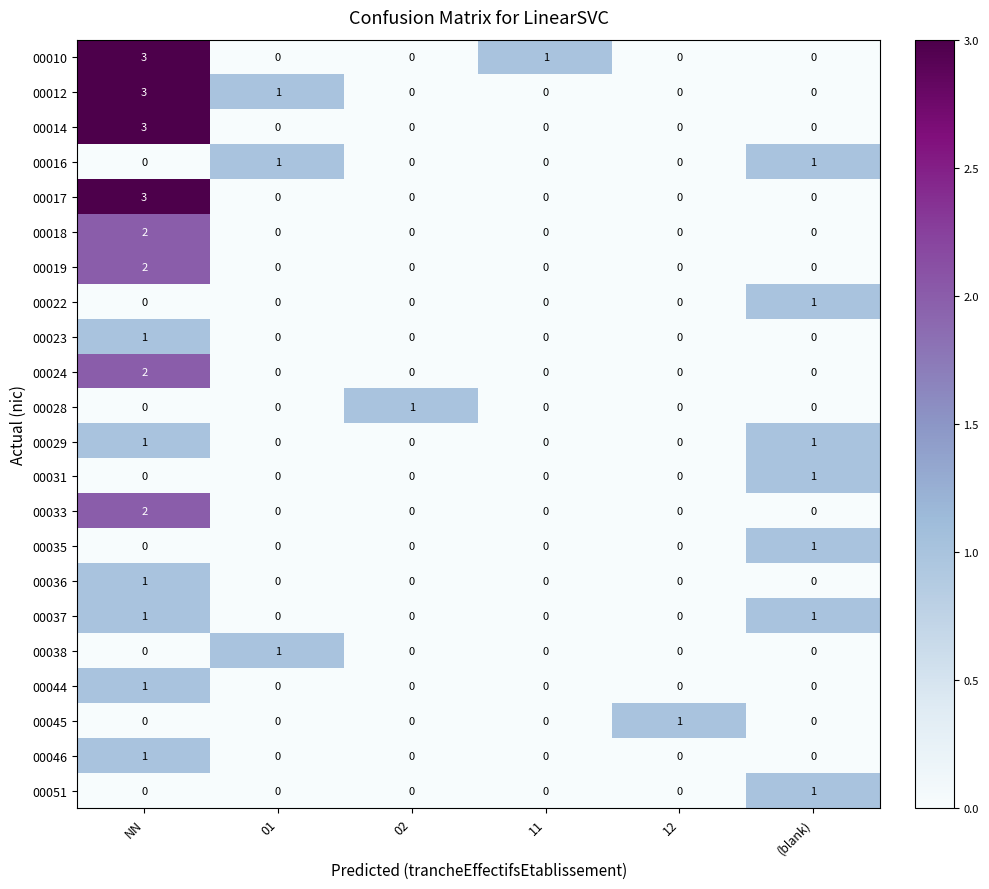

Is the value of 00046 at NN greater than the value of 00051 at 02?

Yes